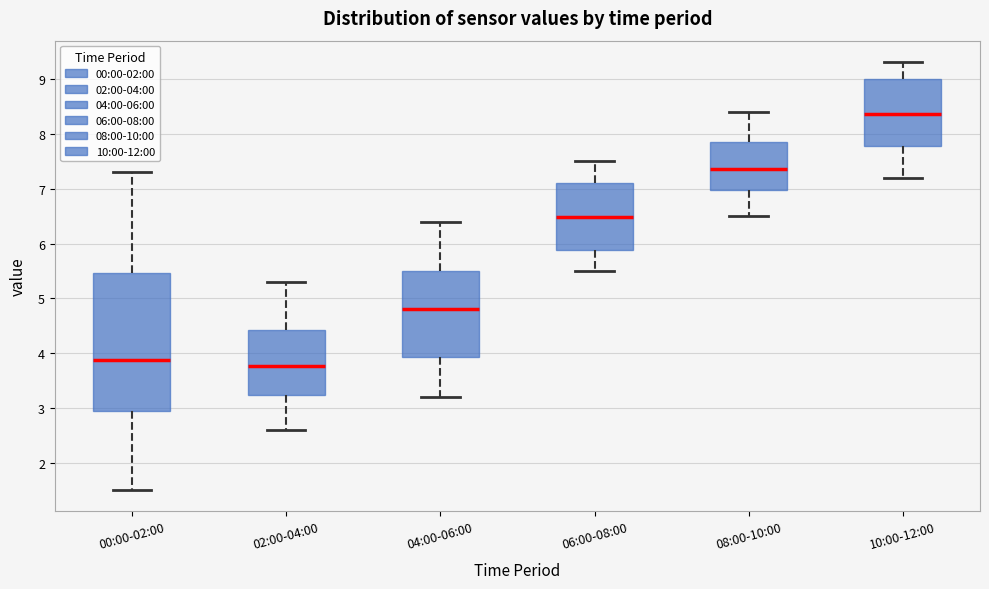

Which box's median line is the lowest?

02:00-04:00